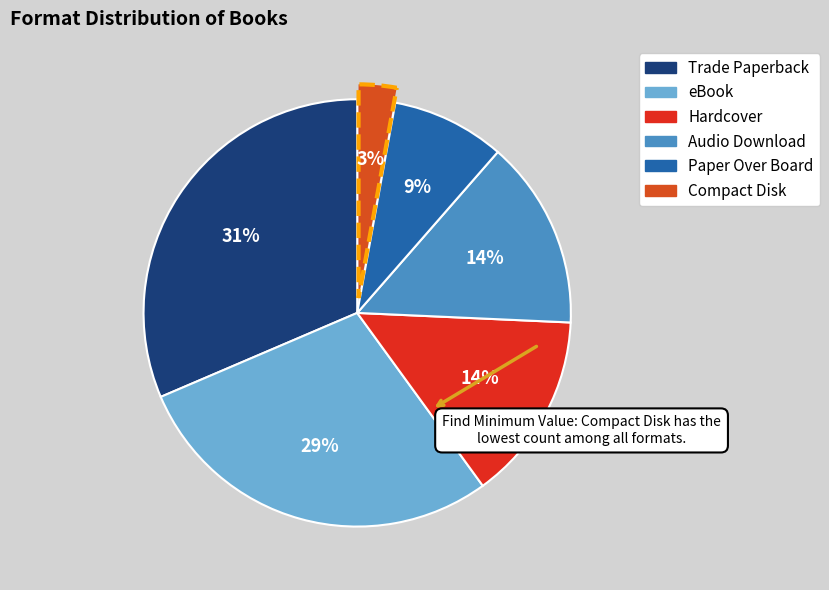

What portion of the pie excludes eBook?

71.4%